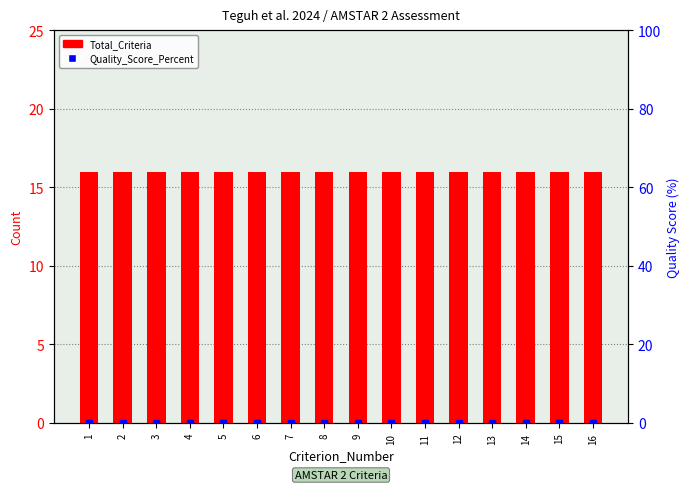

Rank the series by their maximum value, from lowest to highest.

Quality_Score_Percent, Total_Criteria